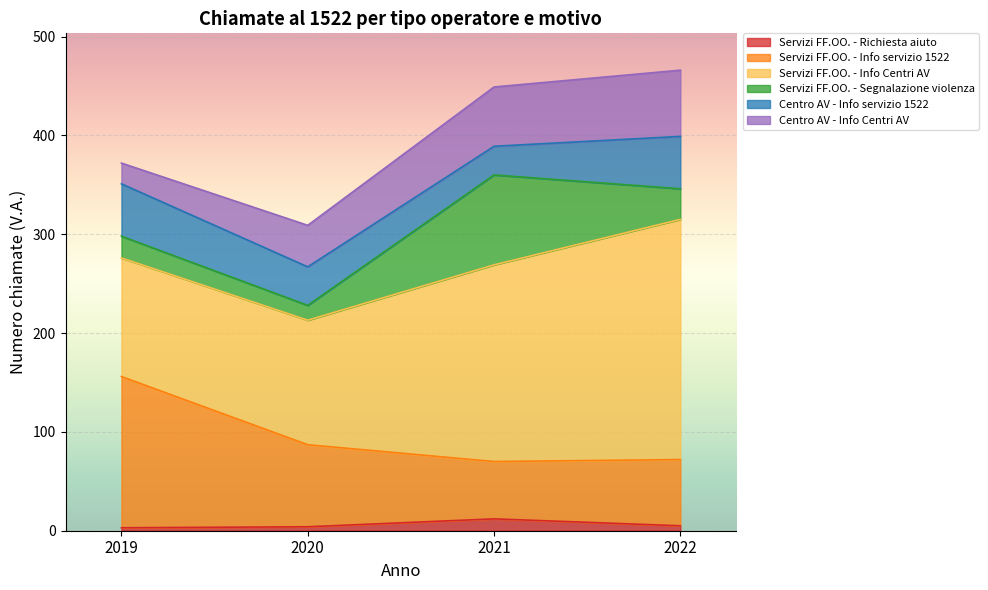

Count the number of data series in this chart.

6